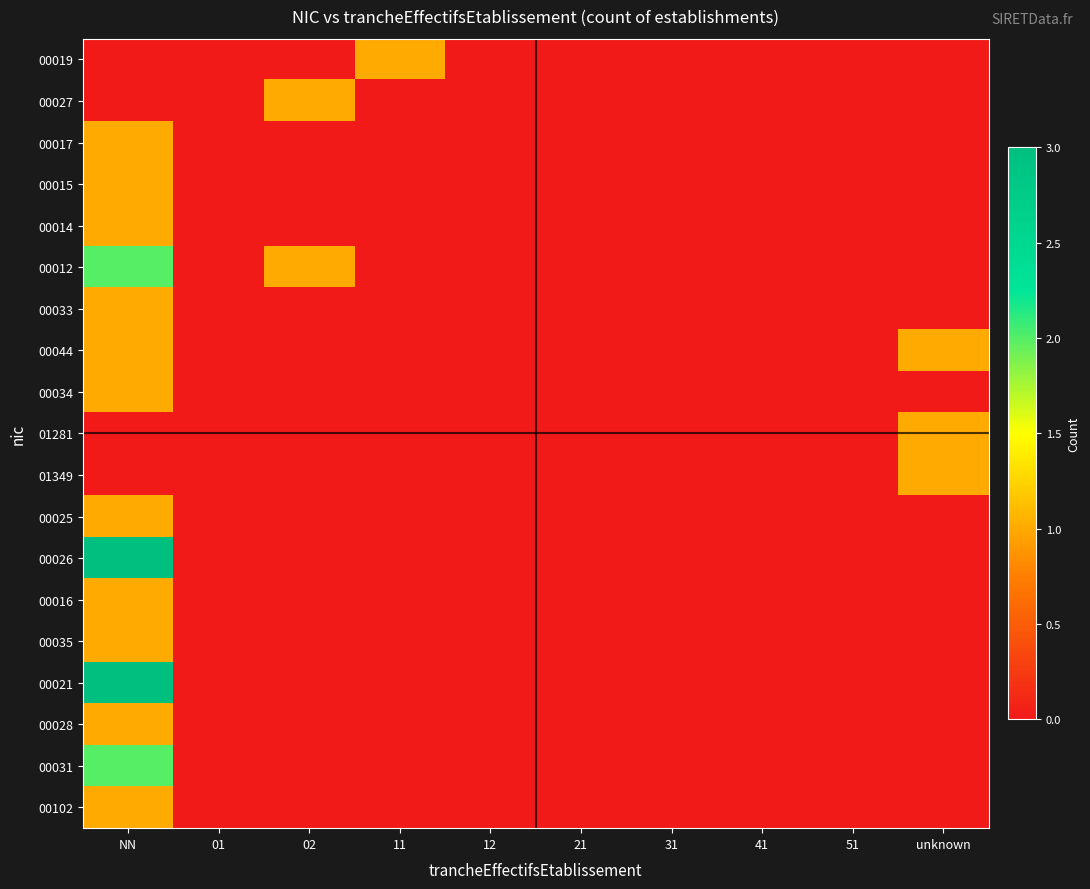

Which has a higher value, 12 or 21?

12